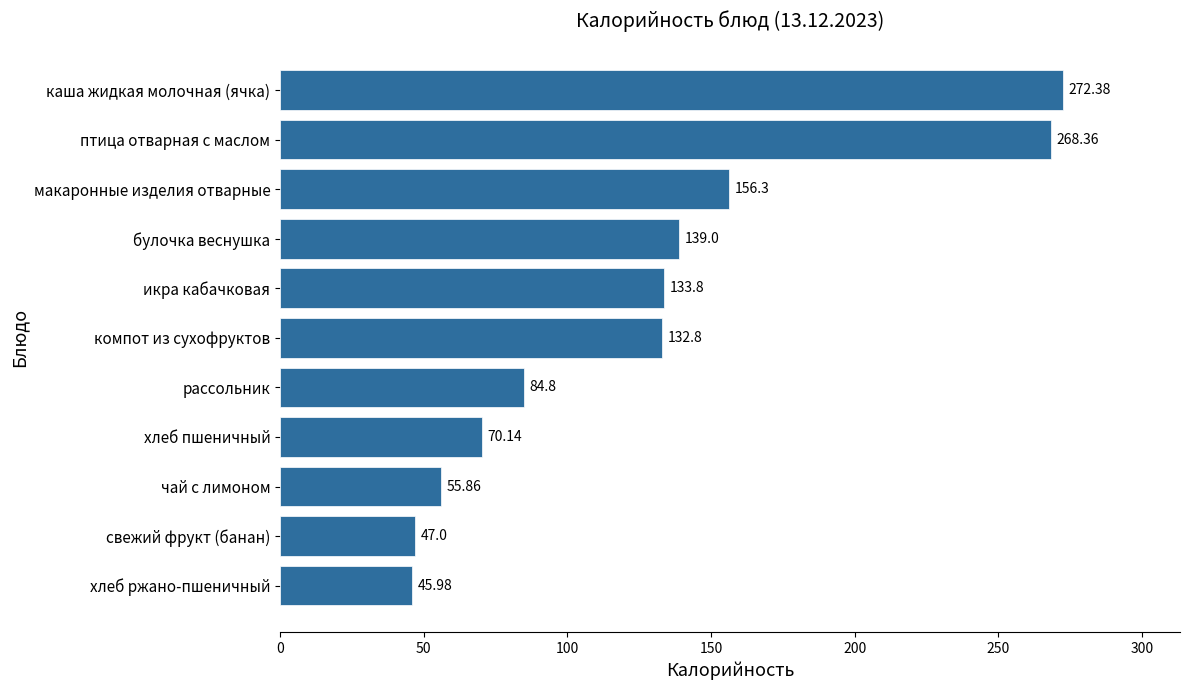

Which has a higher value, птица отварная с маслом or рассольник?

птица отварная с маслом